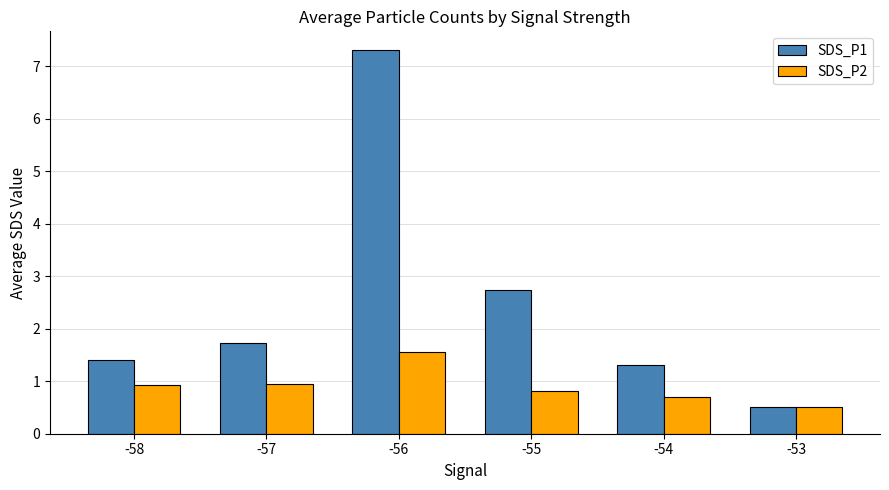

Which series has the largest total across all categories?

SDS_P1